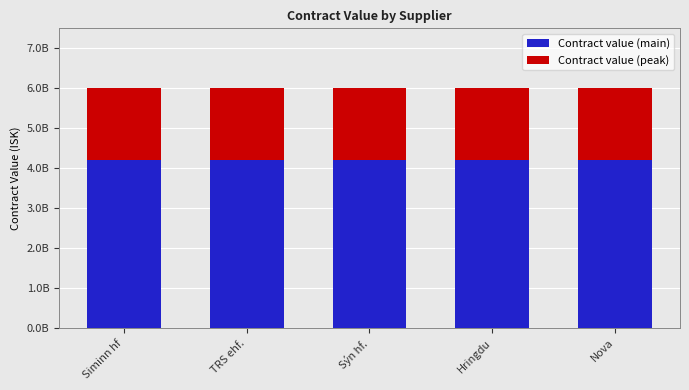

Are the bars grouped side by side (vs. stacked)?

No